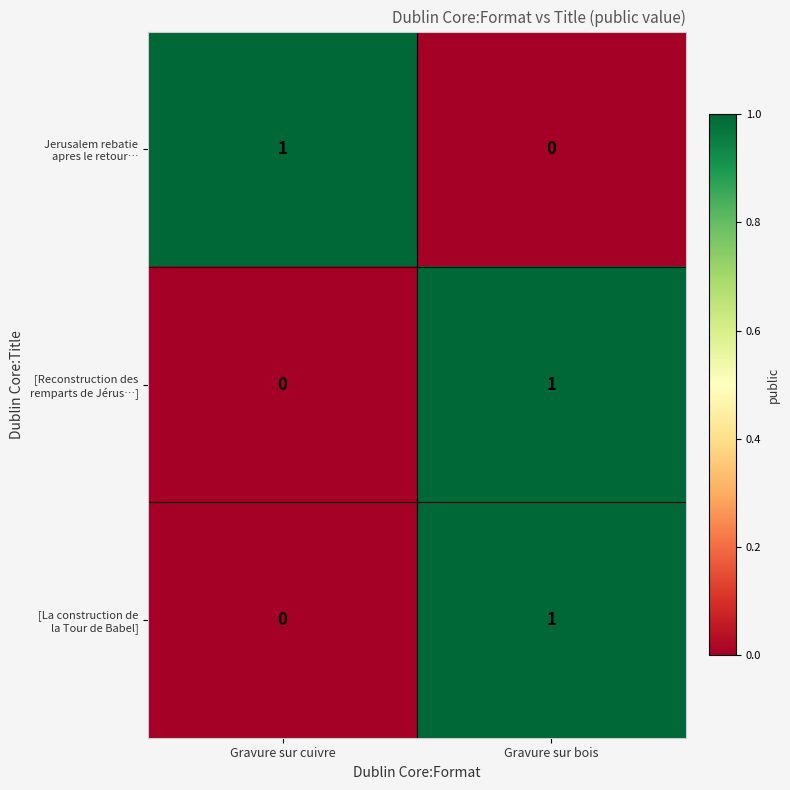

What is the total value across all series at Gravure sur bois?

2